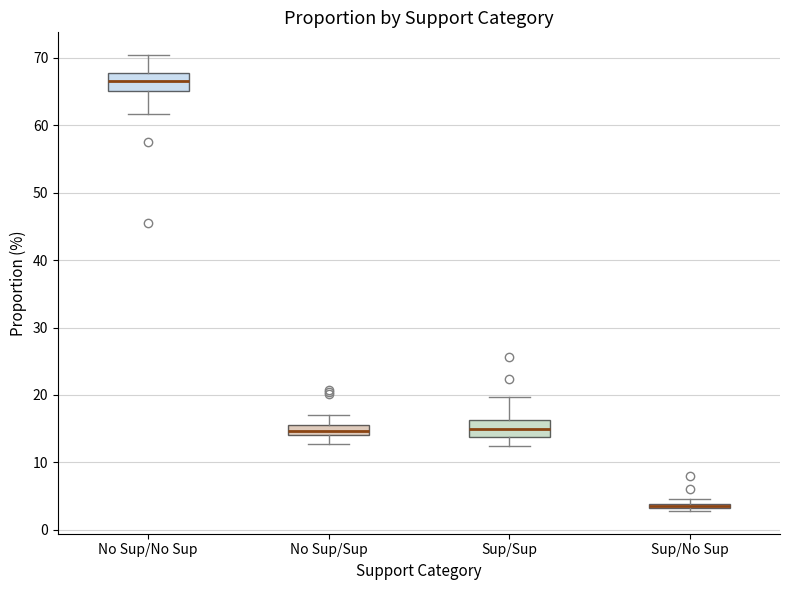

Where is the upper edge of the box for No Sup/Sup on the y-axis? The values are not printed on the chart, so give them approximately, as read against the axis.

16